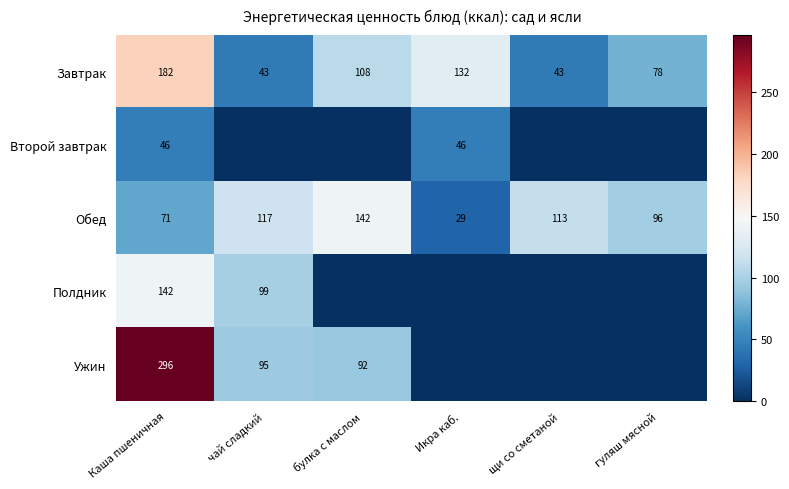

What value does the Обед series have at чай сладкий?

117